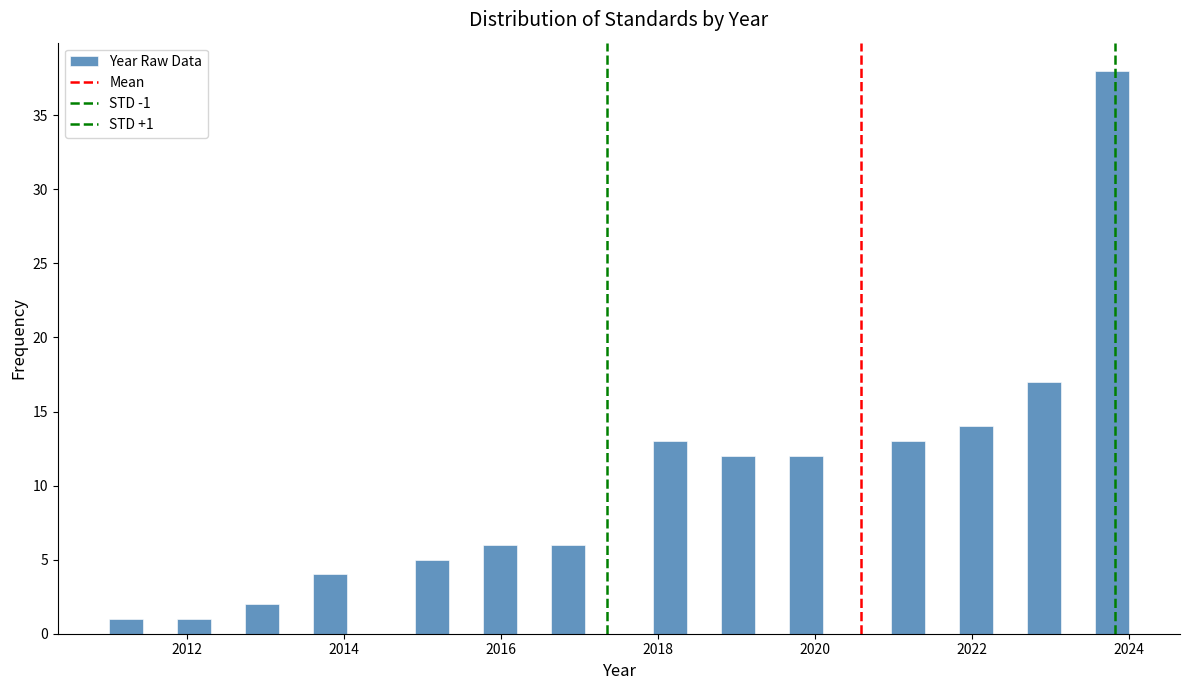

Read against the x-axis, roughly where is the centre of the tallest bar?

2023.8